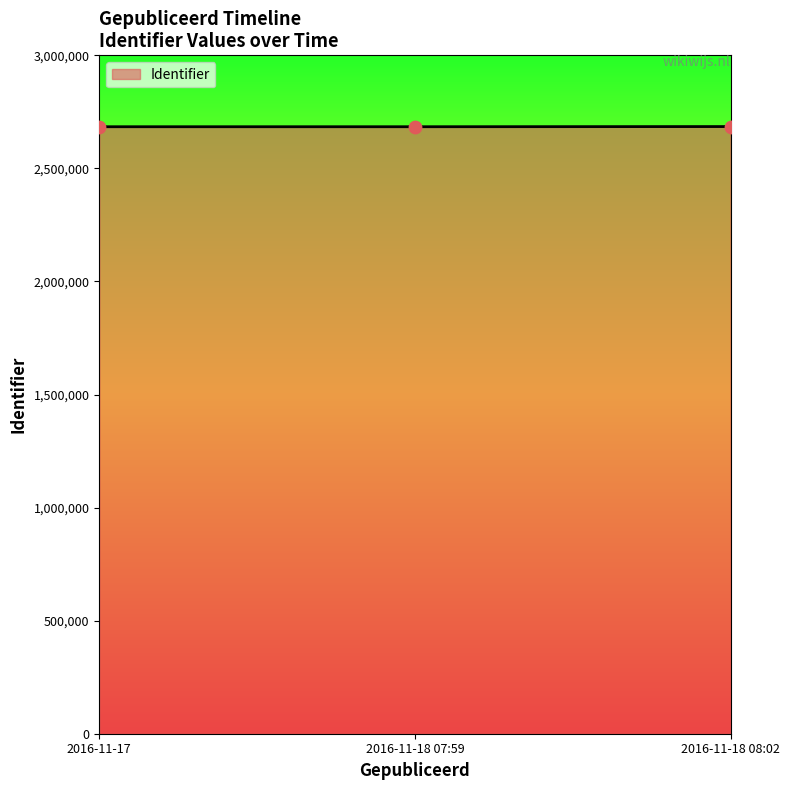

Approximately how many times larger is the value at 2016-11-18 07:59 compared to 2016-11-17?

1.0